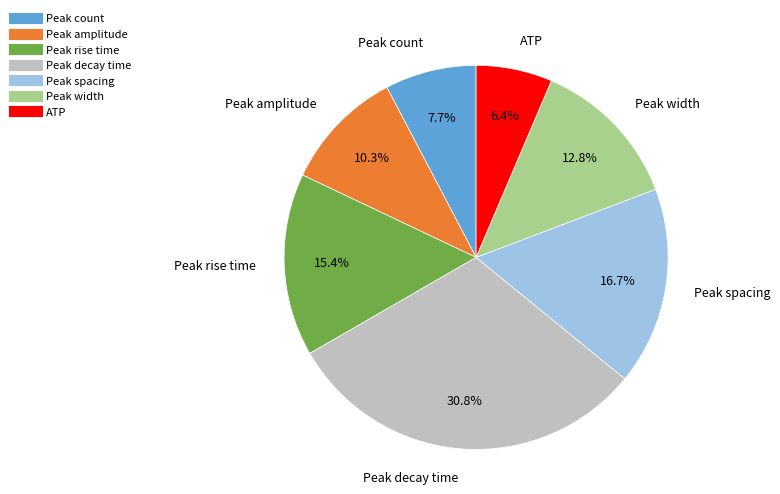

To the nearest percent, what is the difference between the Peak rise time and Peak width slice percentages?

3%